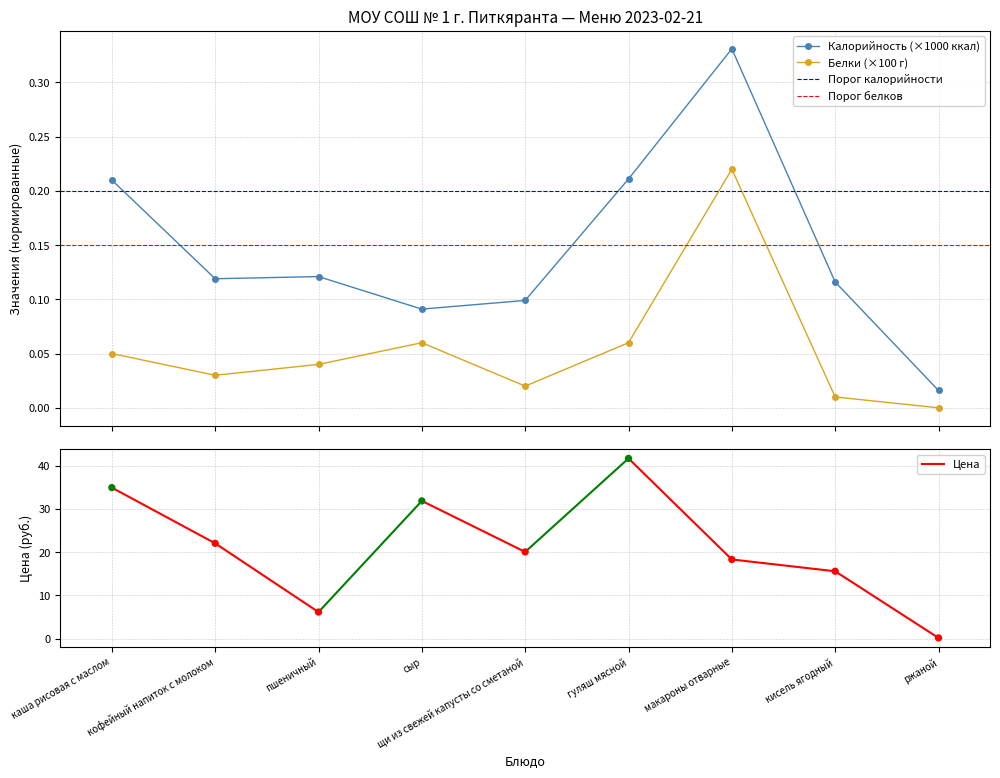

What is the total value across all series at макароны отварные?

0.6